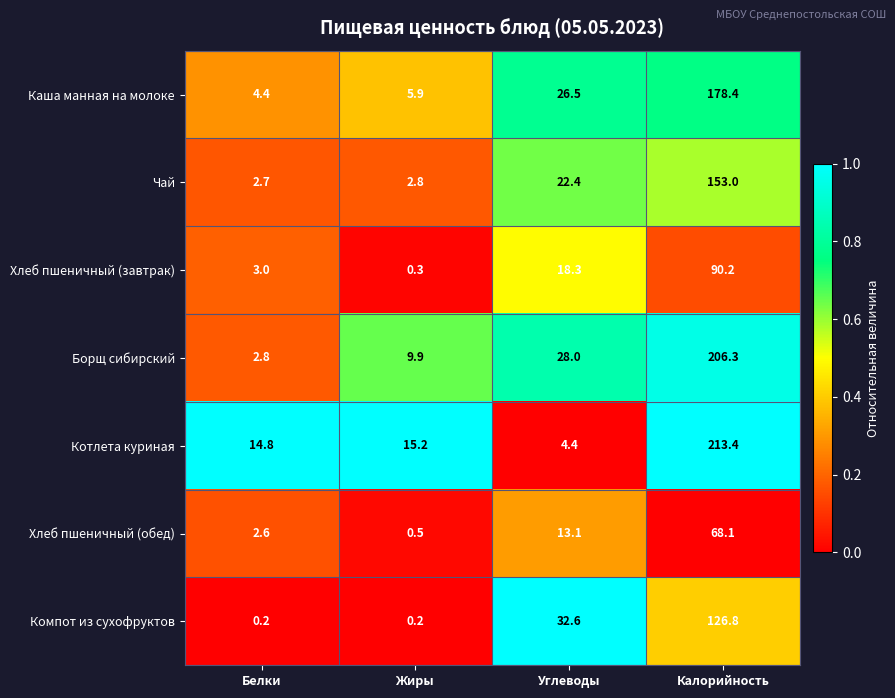

Between Белки and Калорийность, which series saw the biggest shift?

Борщ сибирский